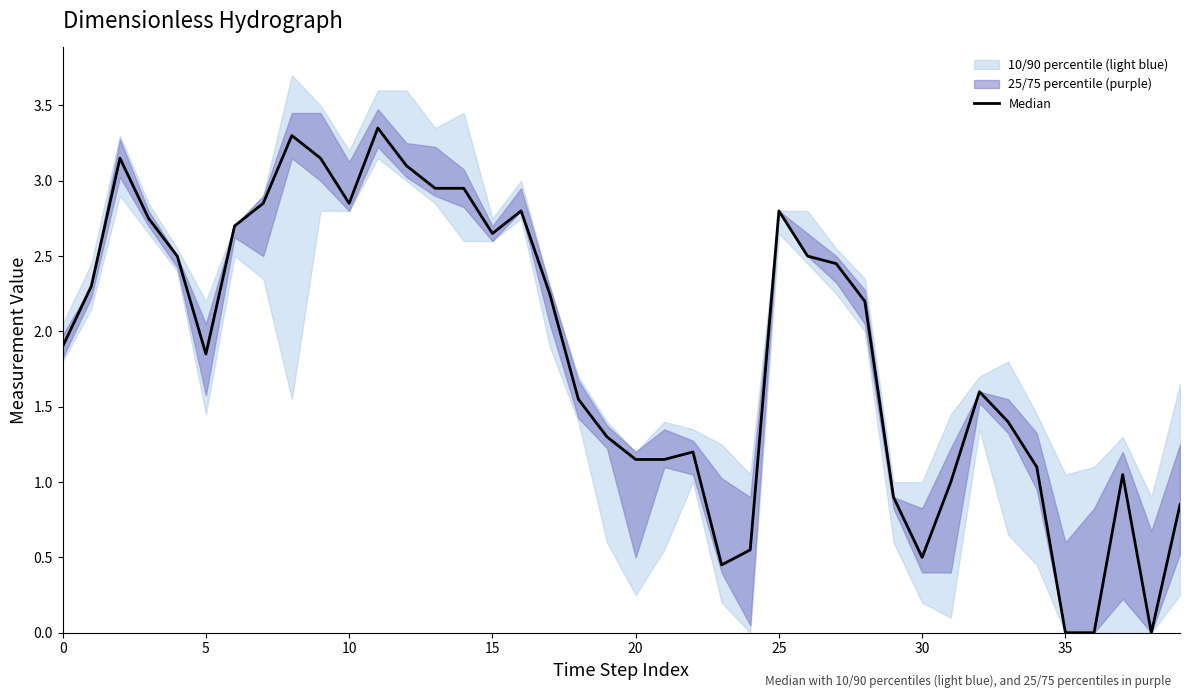

Reading left to right, transcribe all the data shown in this chart.

1.9	2.3	3.2	2.8	2.5	1.9	2.7	2.8	3.3	3.1	2.8	3.3	3.1	3.0	3.0	2.7	2.8	2.2	1.6	1.3	1.1	1.1	1.2	0.5	0.6	2.8	2.5	2.5	2.2	0.9	0.5	1.0	1.6	1.4	1.1	0.0	0.0	1.1	0.0	0.9